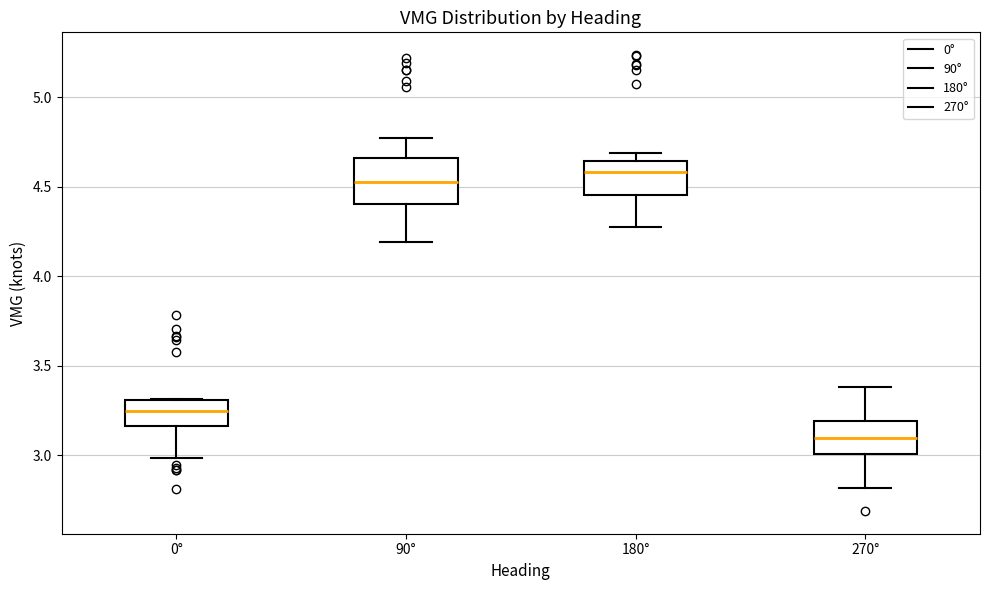

Comparing the boxes themselves (not the whiskers), which one is the tallest?

90°